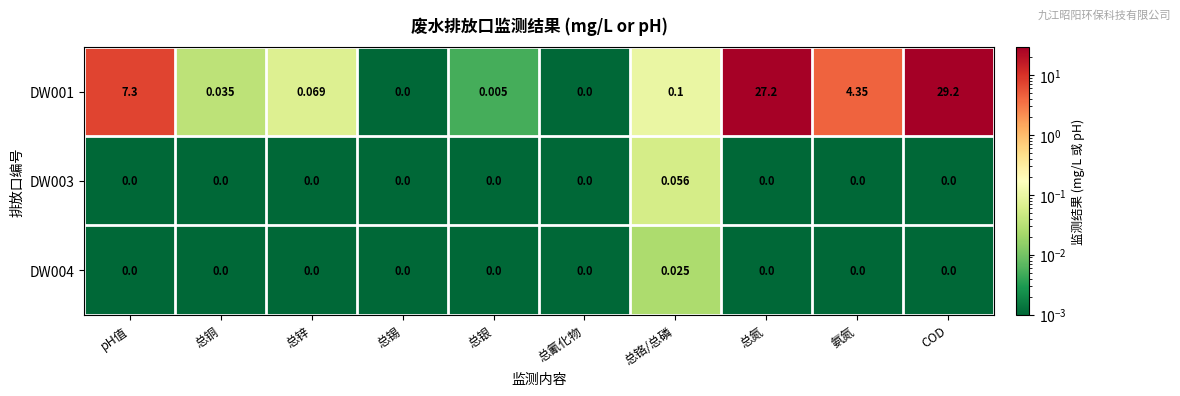

What is the greatest value displayed?

29.2